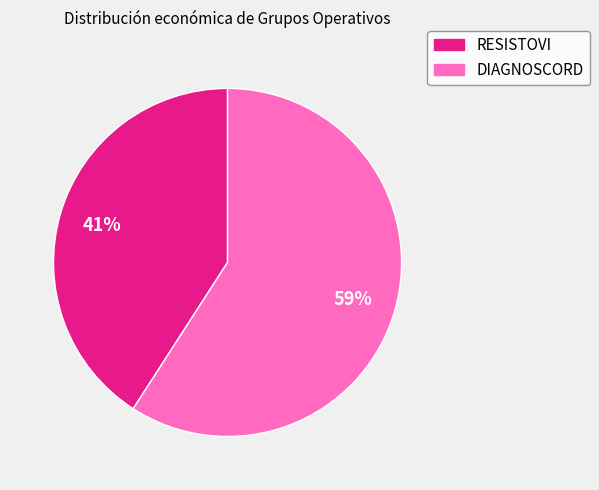

The DIAGNOSCORD slice represents 66% of the pie. True or false?

False